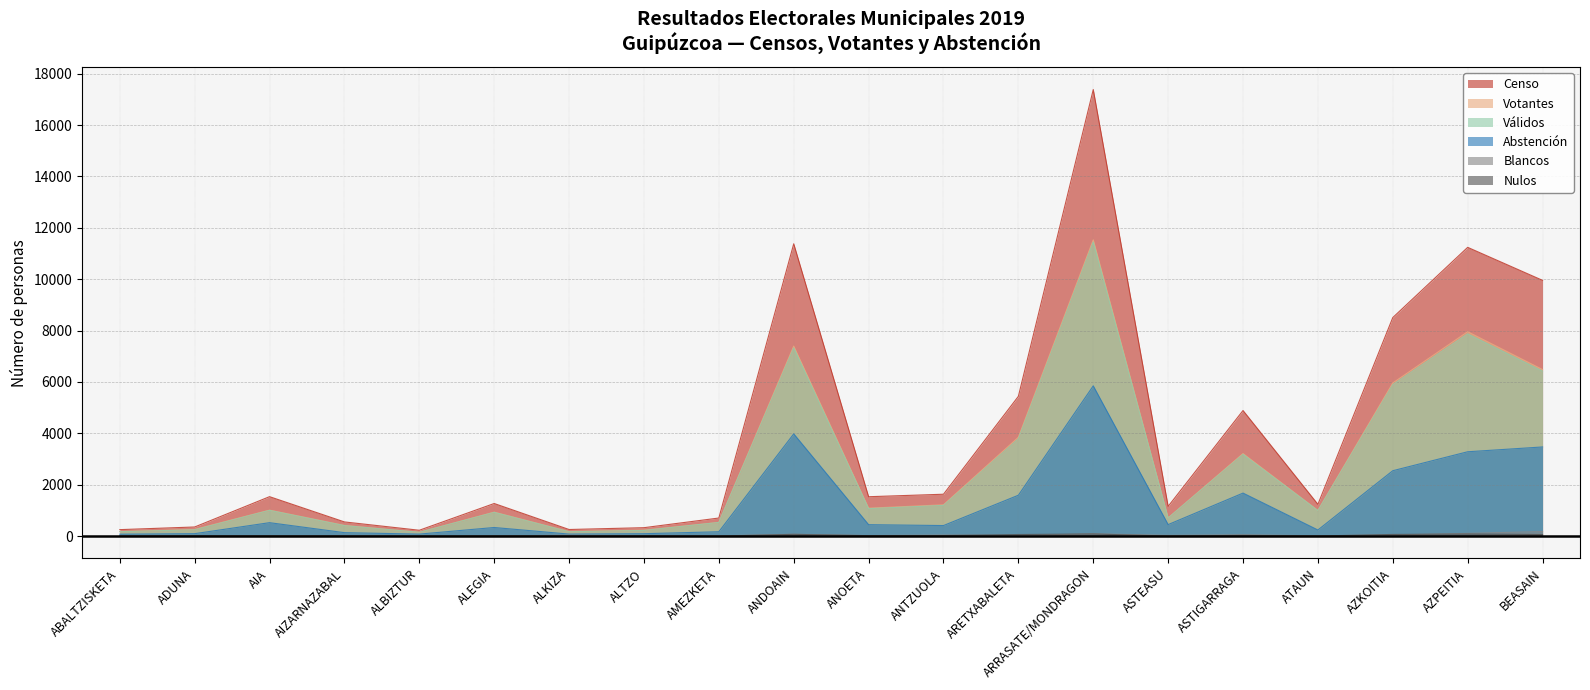

List the series in order of their peak value, highest first.

Censo, Votantes, Válidos, Abstención, Blancos, Nulos